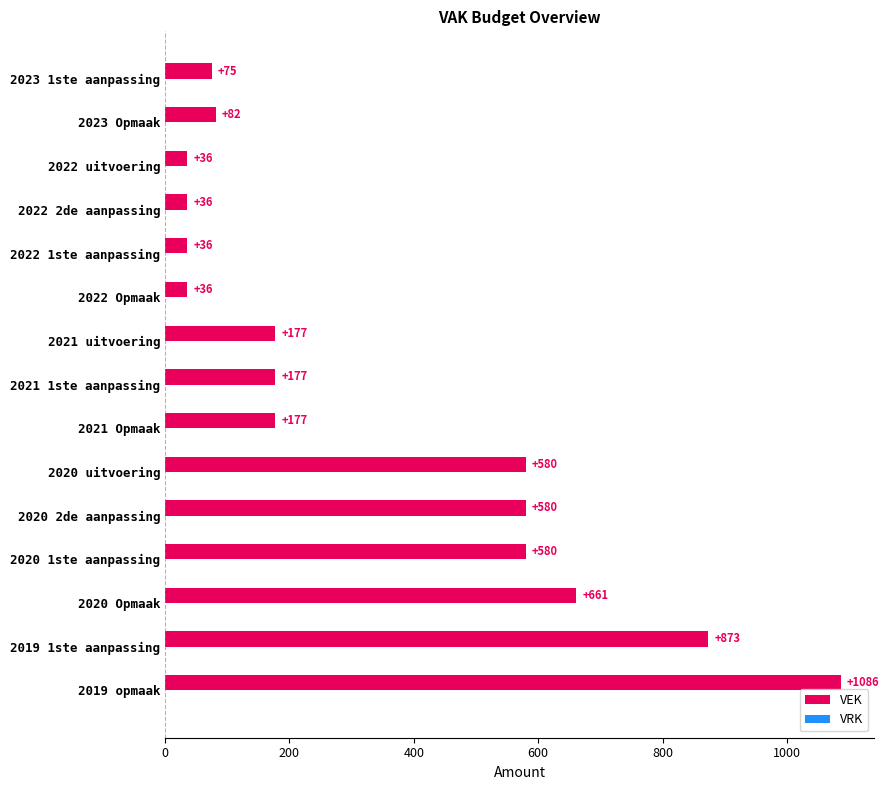

Which category has the highest value across all series?

2019 opmaak